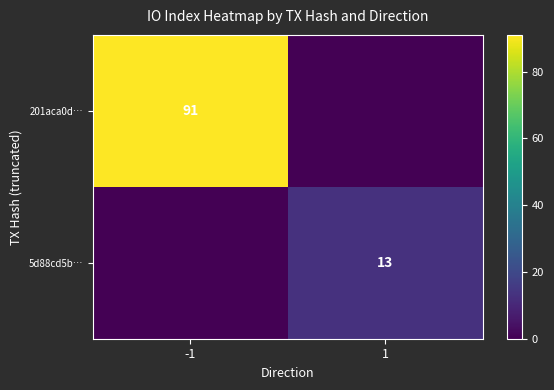

Is it true that 5d88cd5b… equals 13 at 1?

True